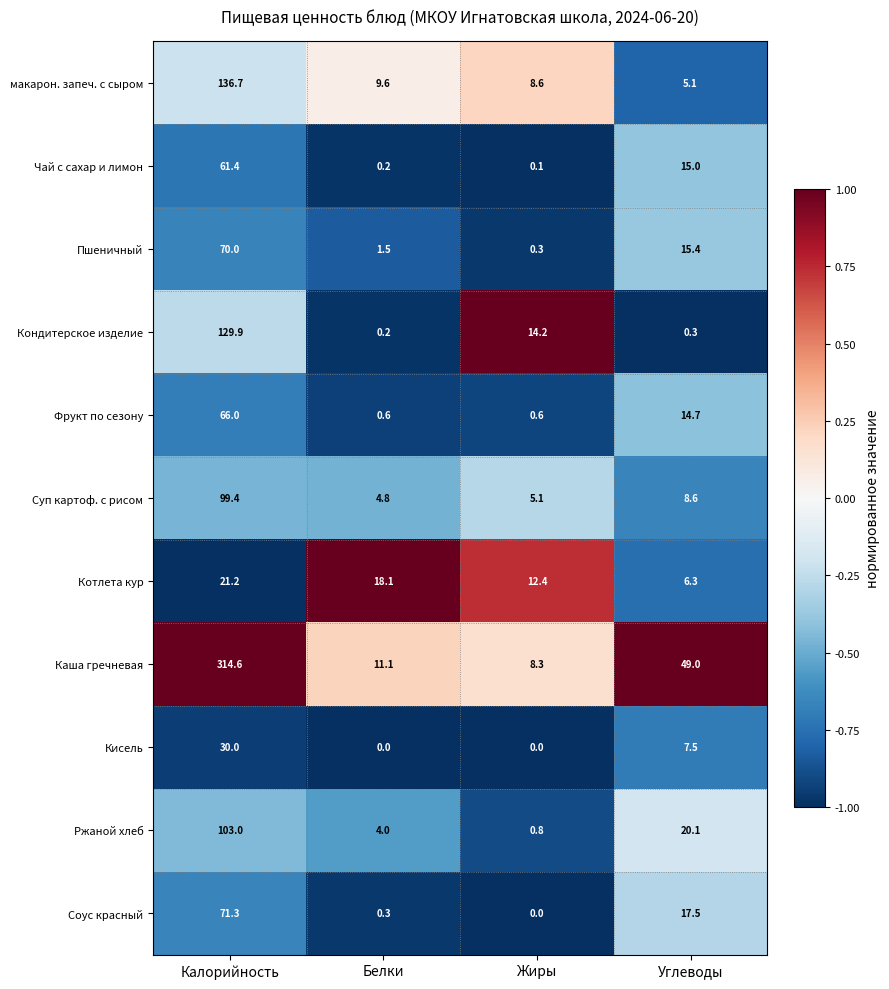

What is the spread (max minus min) of values at Углеводы?

48.7